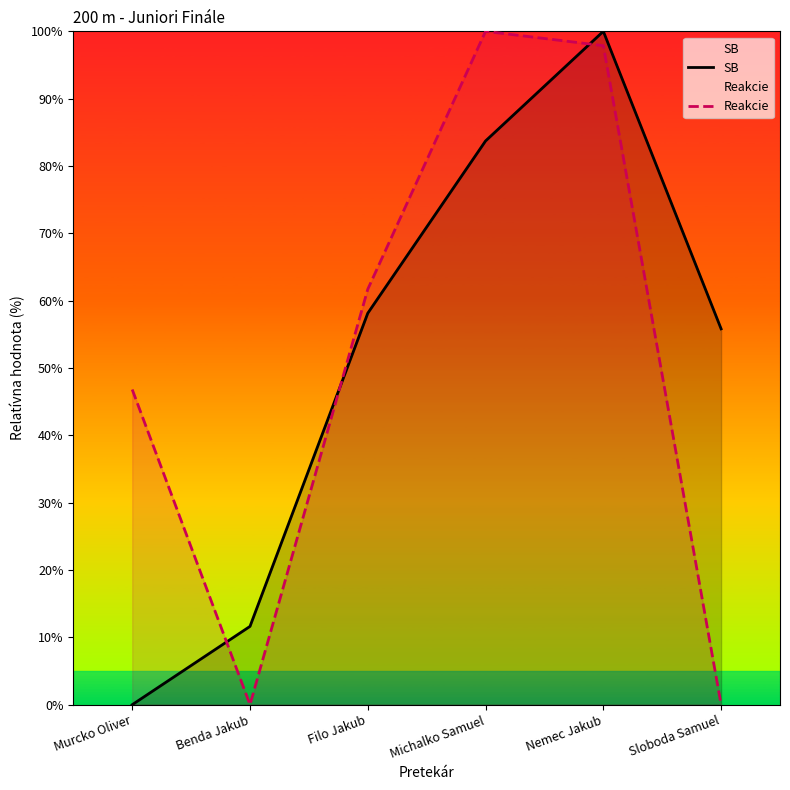

Reading left to right, extract all data points from this chart.

SB: Murcko Oliver=0.0	Benda Jakub=11.6	Filo Jakub=58.1	Michalko Samuel=83.7	Nemec Jakub=100.0	Sloboda Samuel=55.8
Reakcie: Murcko Oliver=46.8	Benda Jakub=0.0	Filo Jakub=61.7	Michalko Samuel=100.0	Nemec Jakub=97.9	Sloboda Samuel=0.0